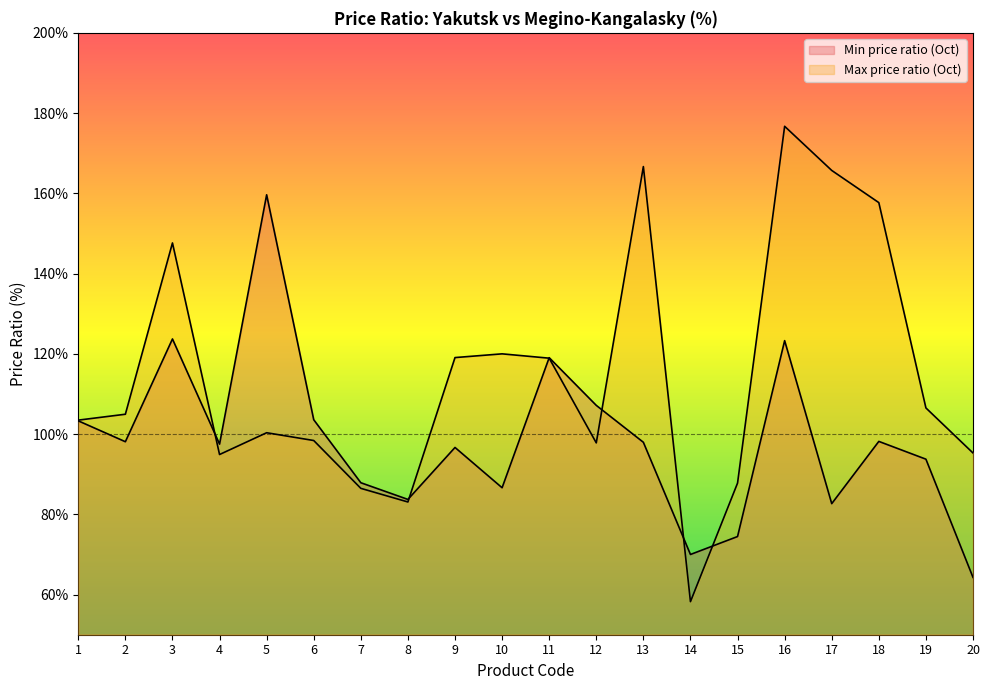

What is the total value across all series at 16?

300.0